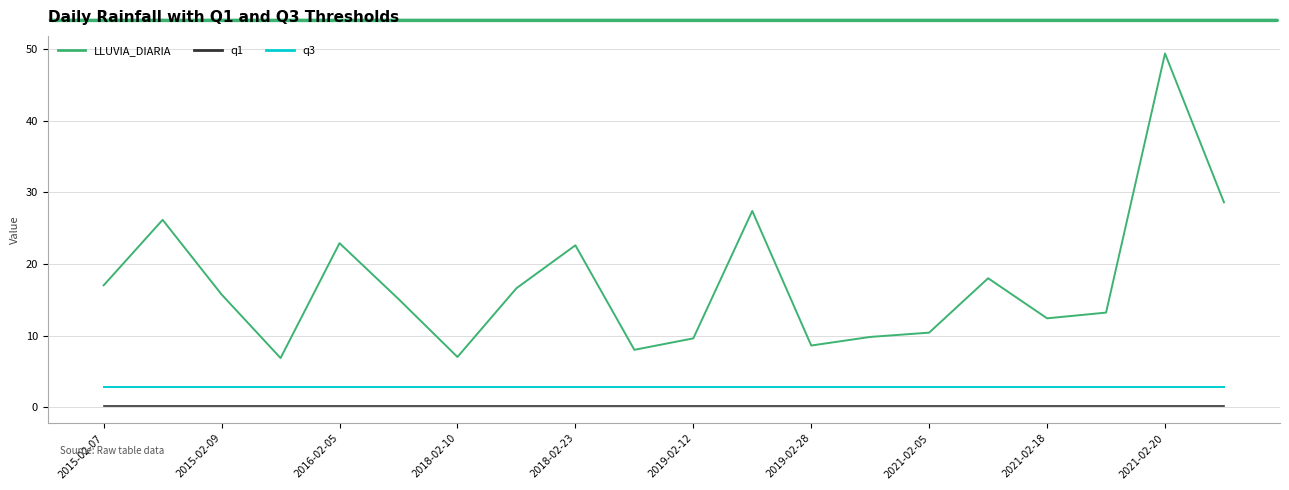

What is the maximum value for q3?

2.8